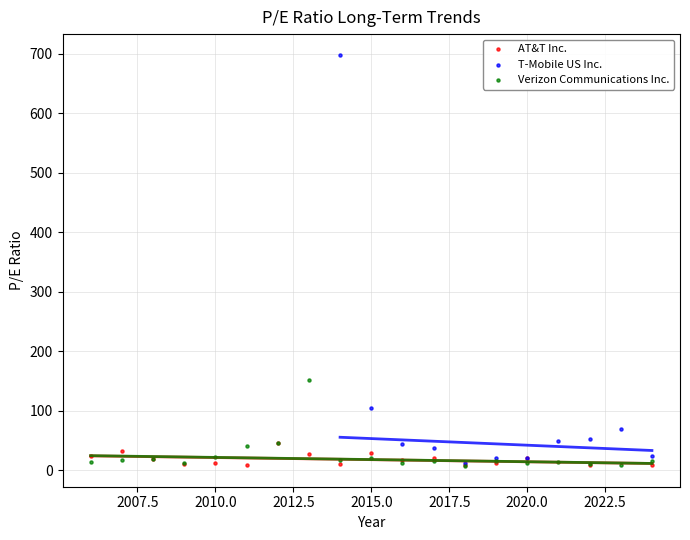

Which series reaches the maximum Y coordinate?

T-Mobile US Inc.